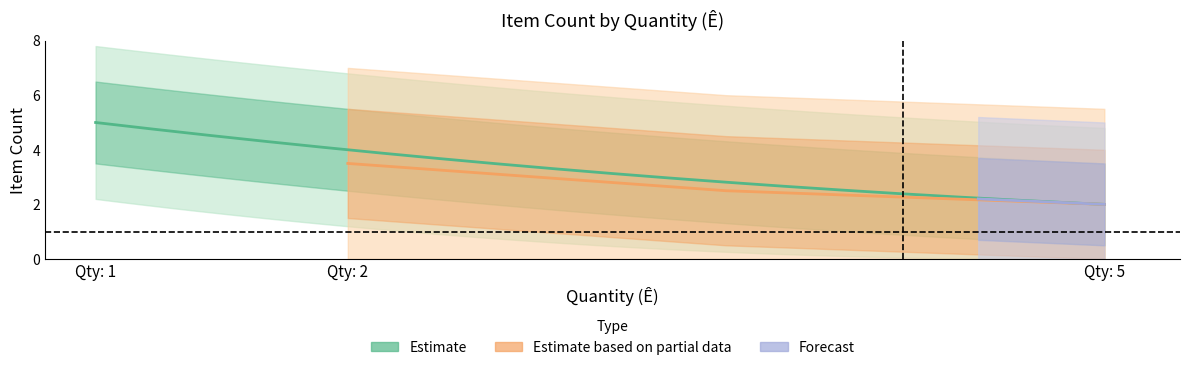

What is the sum of all values?

25